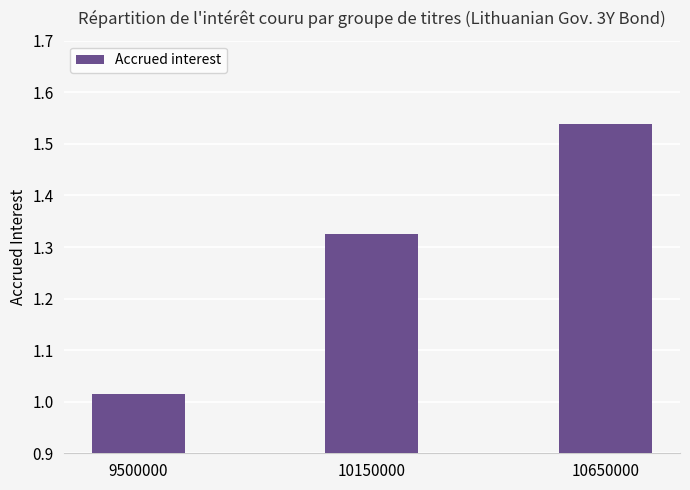

Rank the categories by value from lowest to highest.

9500000, 10150000, 10650000